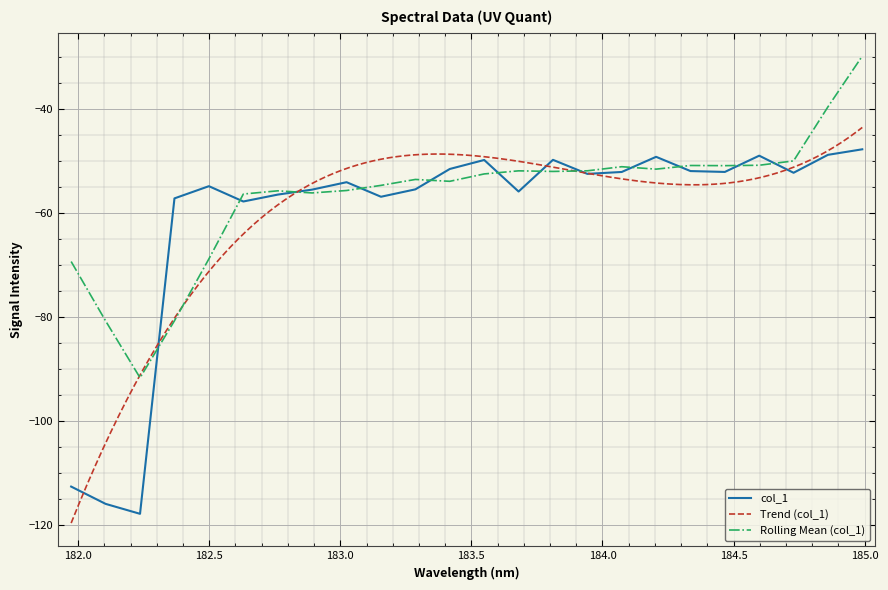

How many interior local peaks (higher than both neighbors) does the data have?

6